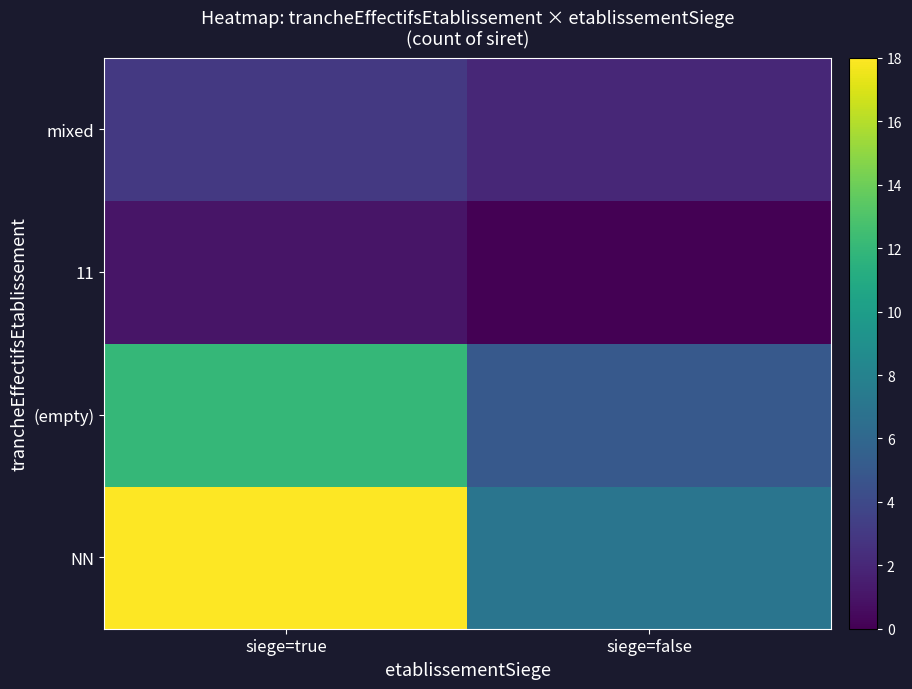

Which category has the highest value across all series?

siege=true